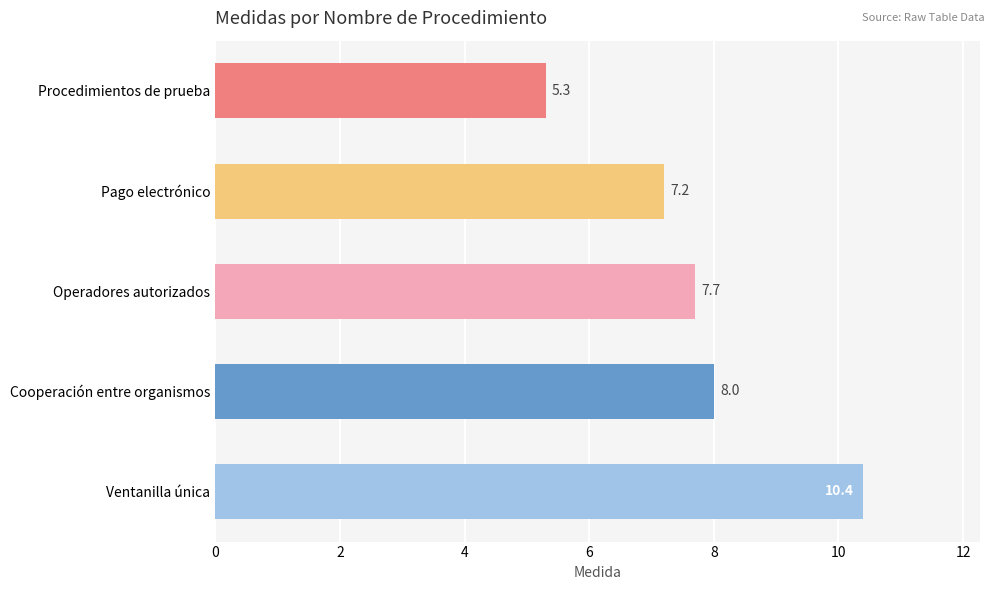

Rank the categories by value from highest to lowest.

Ventanilla única, Cooperación entre organismos, Operadores autorizados, Pago electrónico, Procedimientos de prueba